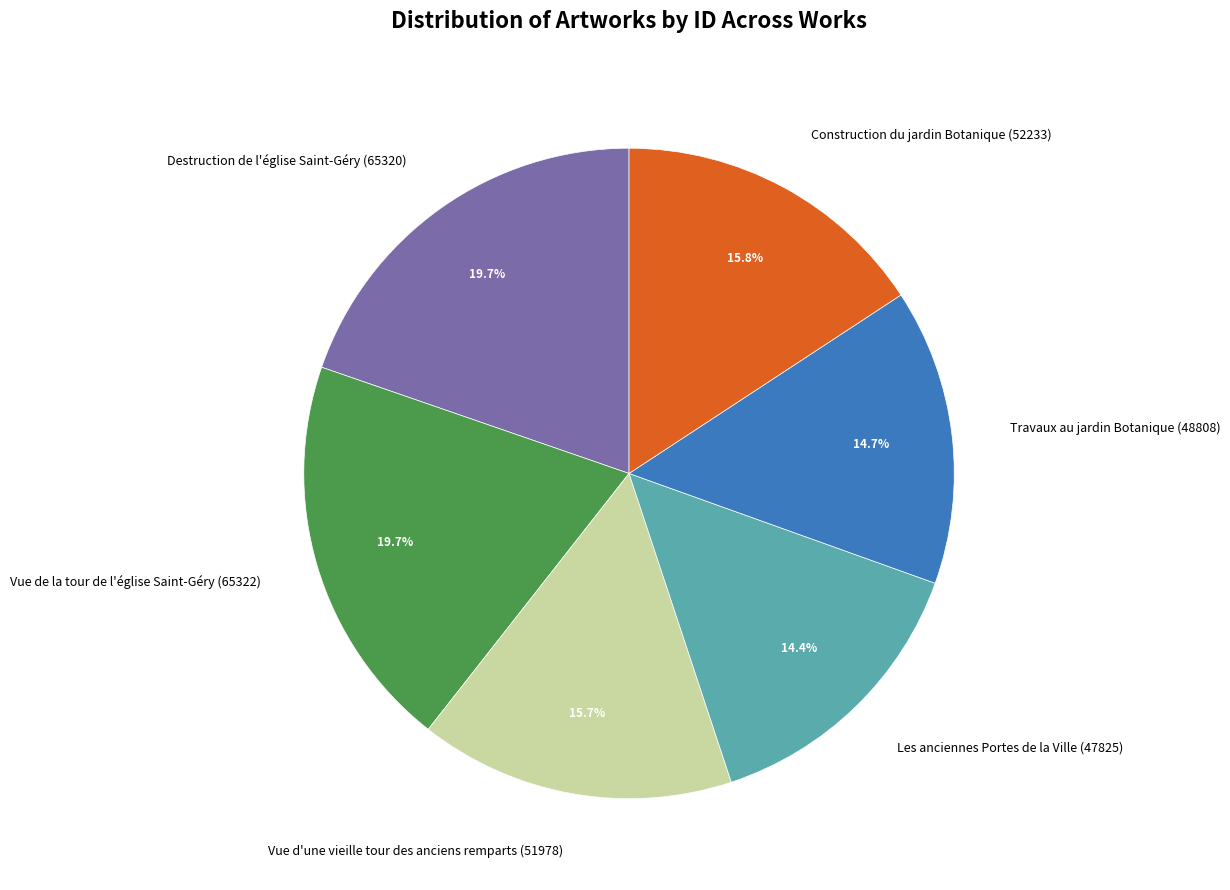

Is the sum of Vue d'une vieille tour des anciens remparts (51978) and Les anciennes Portes de la Ville (47825) greater than half?

No